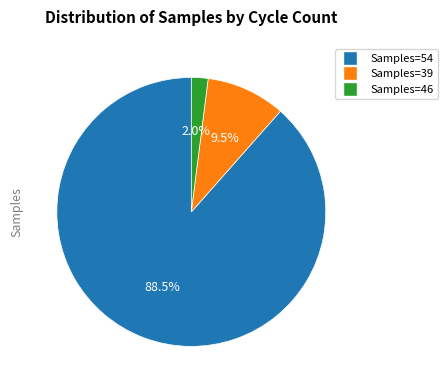

To the nearest percent, what is the difference between the largest and smallest slice percentages?

86%